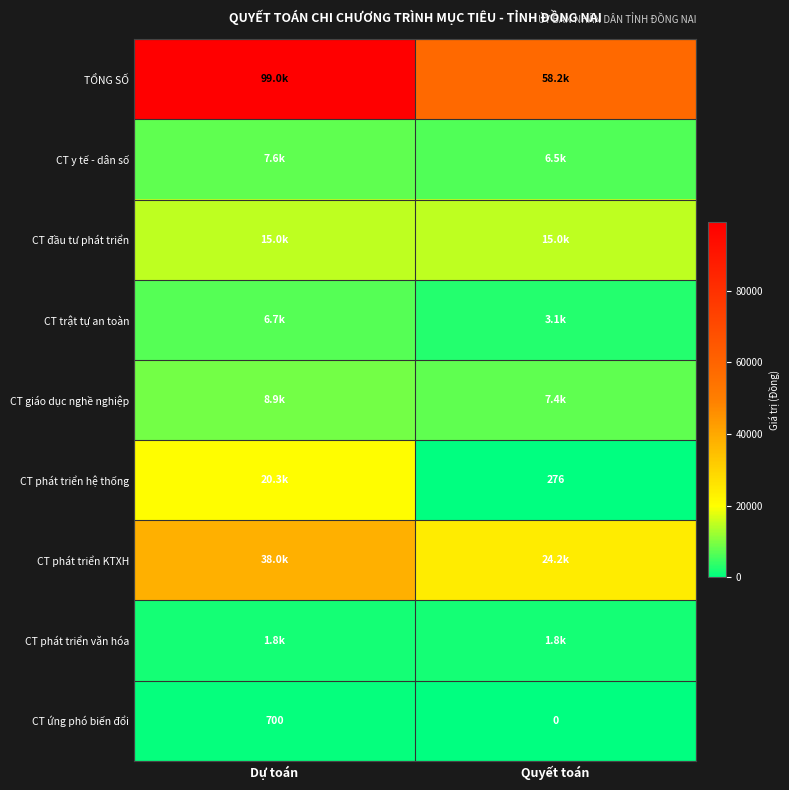

What is the difference between the CT y tế - dân số values at Quyết toán and Dự toán?

1099.0